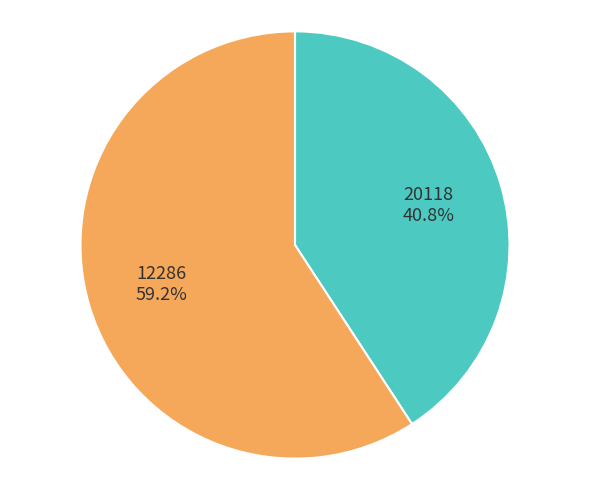

Is the sum of 12286 and 20118 greater than half?

Yes